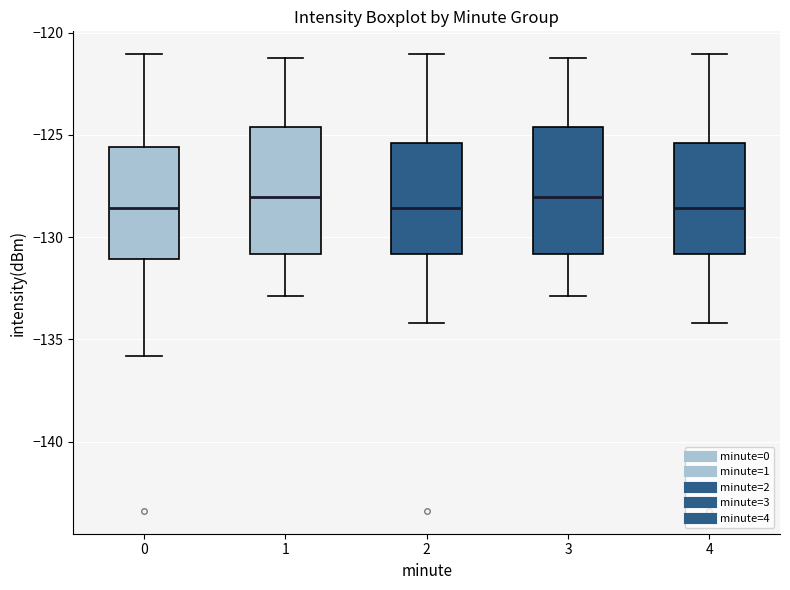

Reading left to right, read every box against the y-axis: the position of its median line, the range the box covers, and the ends of its whiskers. The values are not printed on the chart, so give them approximately, as read against the axis.

0: median -128.5, box -131.0 to -125.5, whiskers -136.0 to -121.0
1: median -128.0, box -131.0 to -124.5, whiskers -133.0 to -121.0
2: median -128.5, box -131.0 to -125.5, whiskers -134.0 to -121.0
3: median -128.0, box -131.0 to -124.5, whiskers -133.0 to -121.0
4: median -128.5, box -131.0 to -125.5, whiskers -134.0 to -121.0